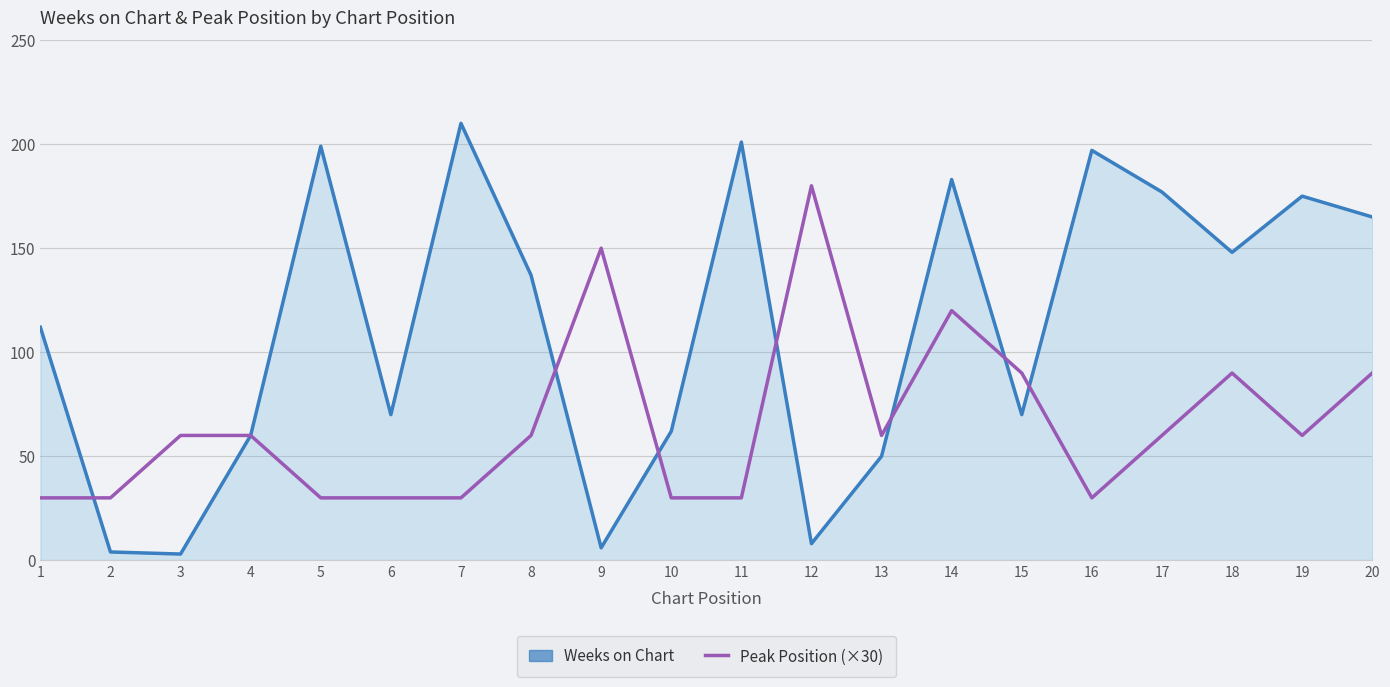

Which series changed the most between 15 and 16?

Weeks on Chart